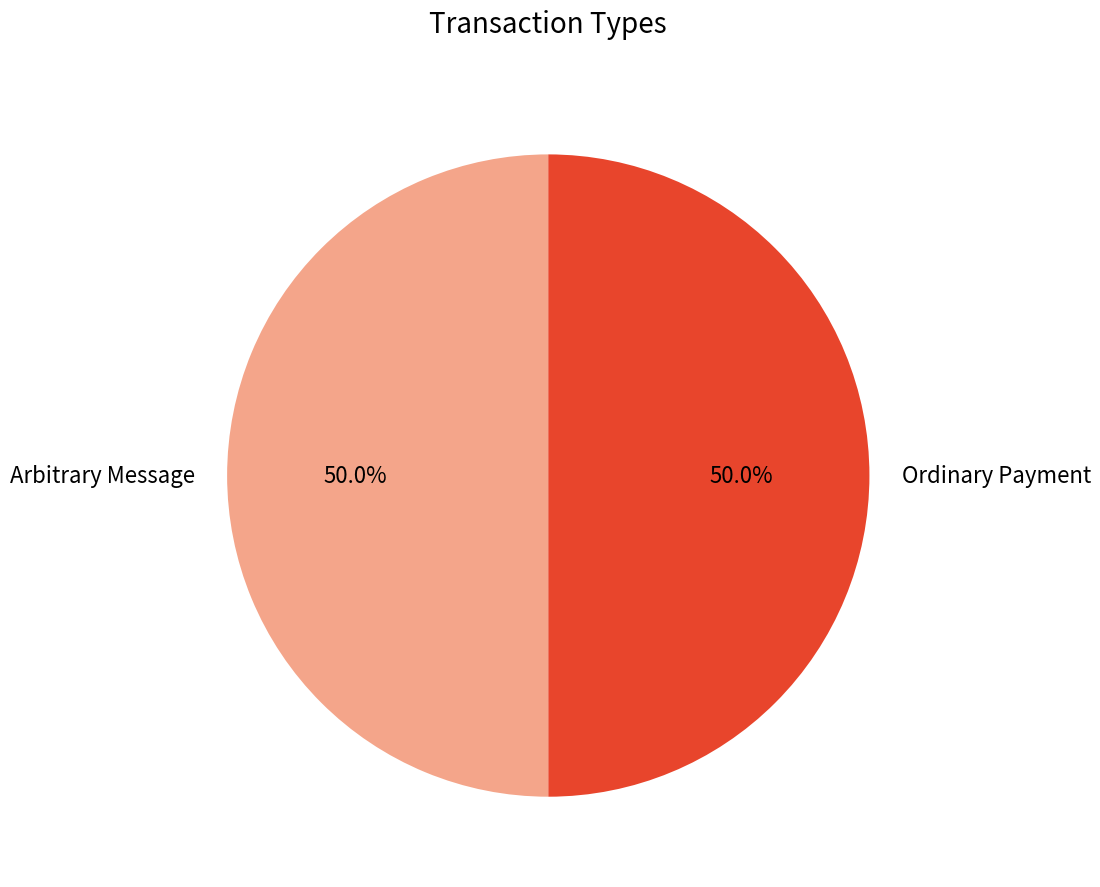

Approximately how many times larger is the value at Arbitrary Message compared to Ordinary Payment?

1.0